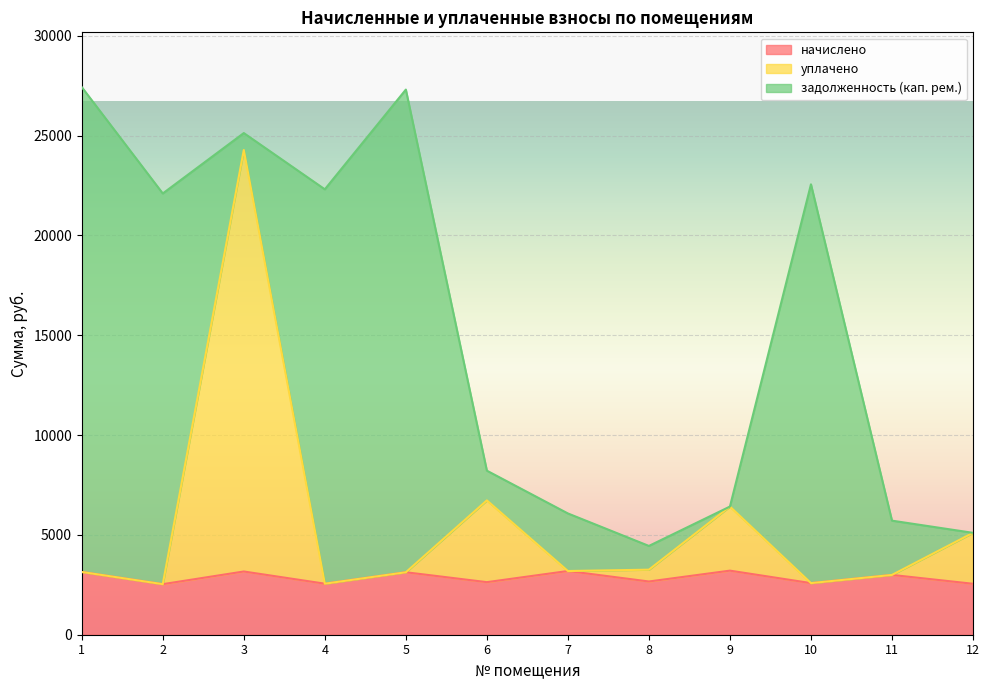

Is it true that начислено equals 3167.3 at 3?

True